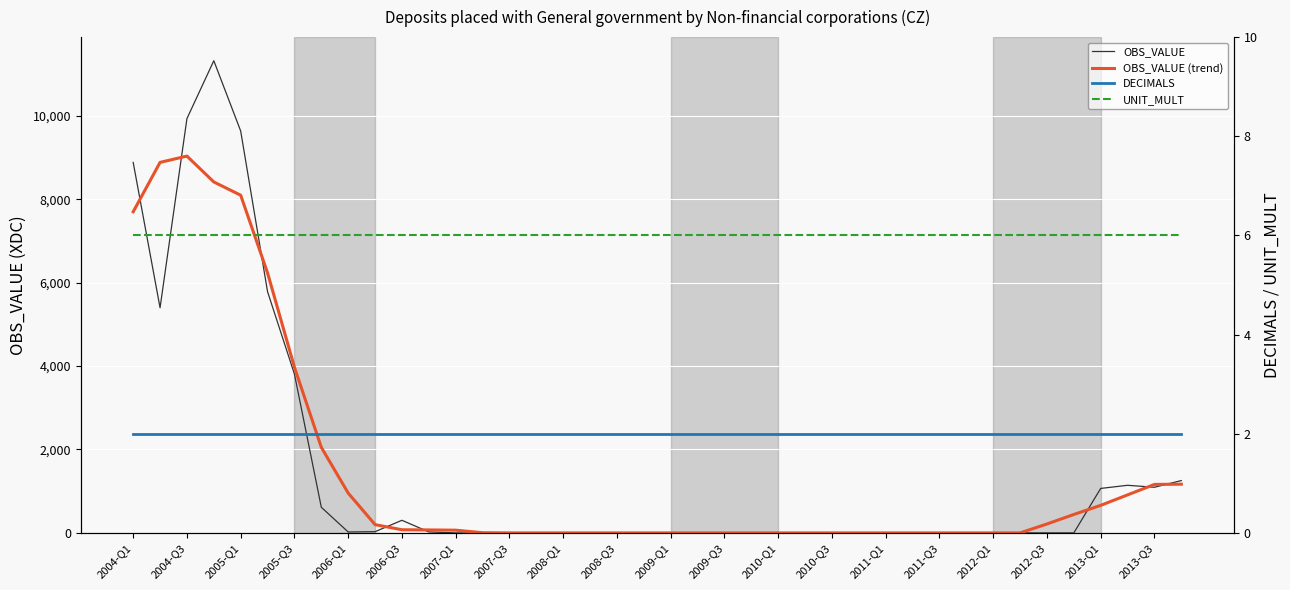

Which series has the widest spread of values?

OBS_VALUE